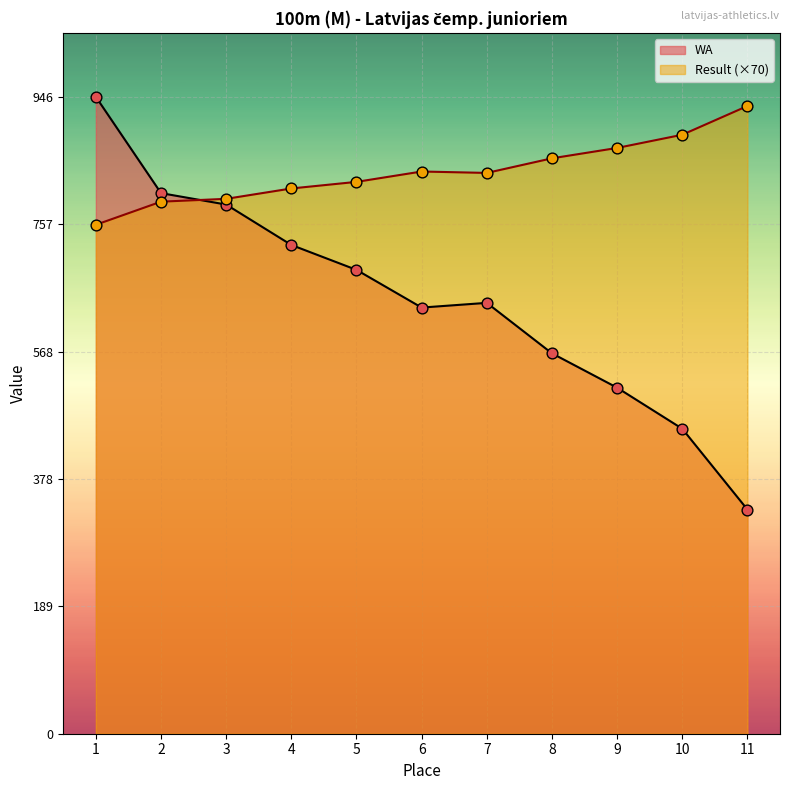

Which series contains the lowest Y value?

WA